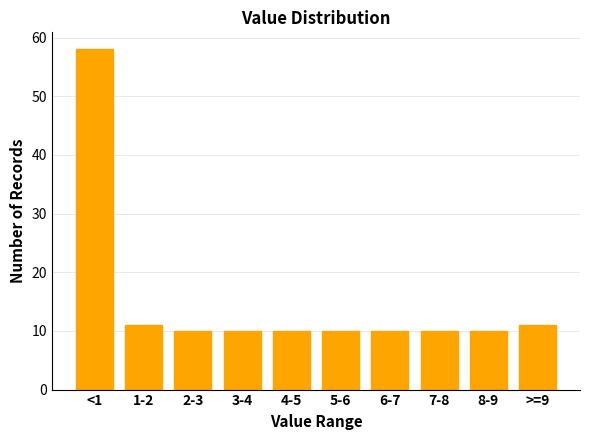

Reading left to right, extract all data points from this chart.

<1=58	1-2=11	2-3=10	3-4=10	4-5=10	5-6=10	6-7=10	7-8=10	8-9=10	>=9=11